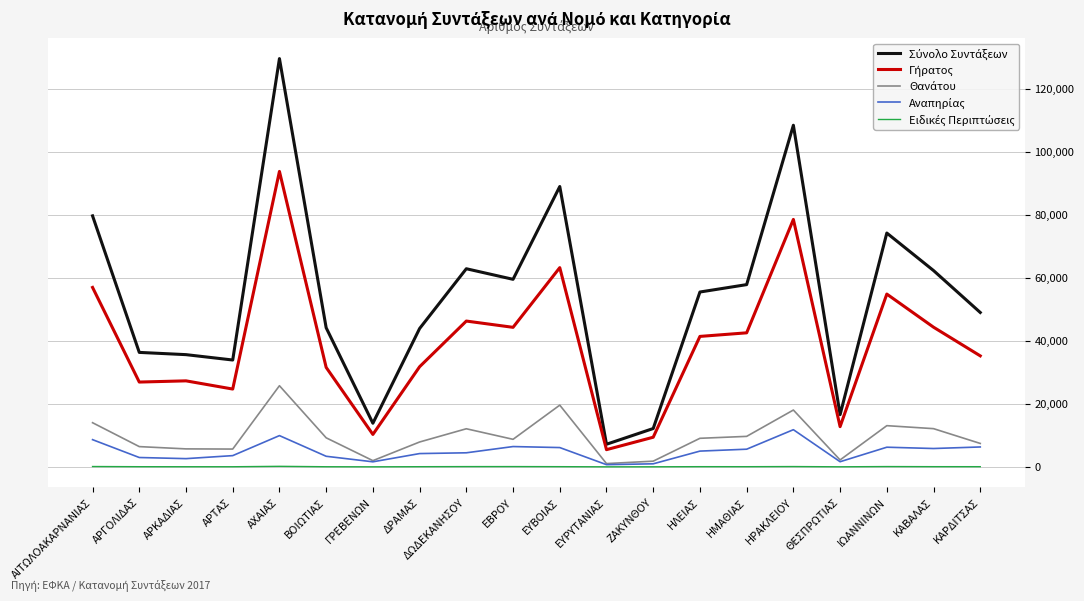

How many lines are shown in the chart?

5